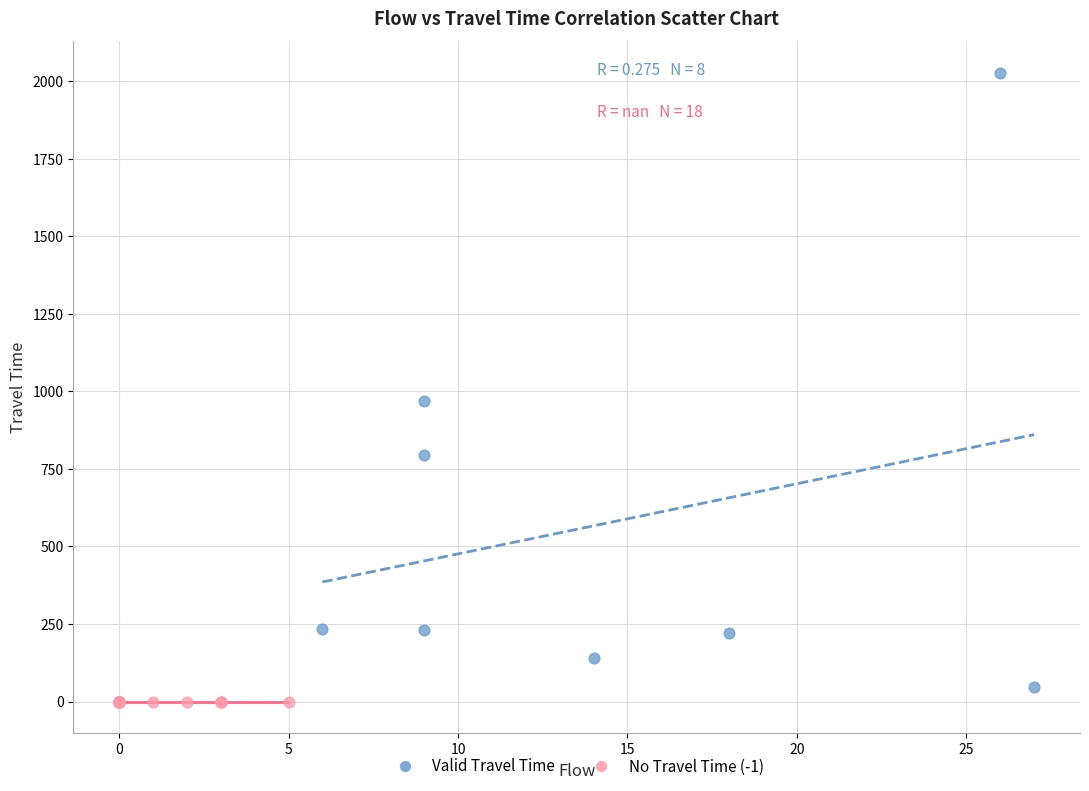

Which series contains the highest Y value?

Valid Travel Time